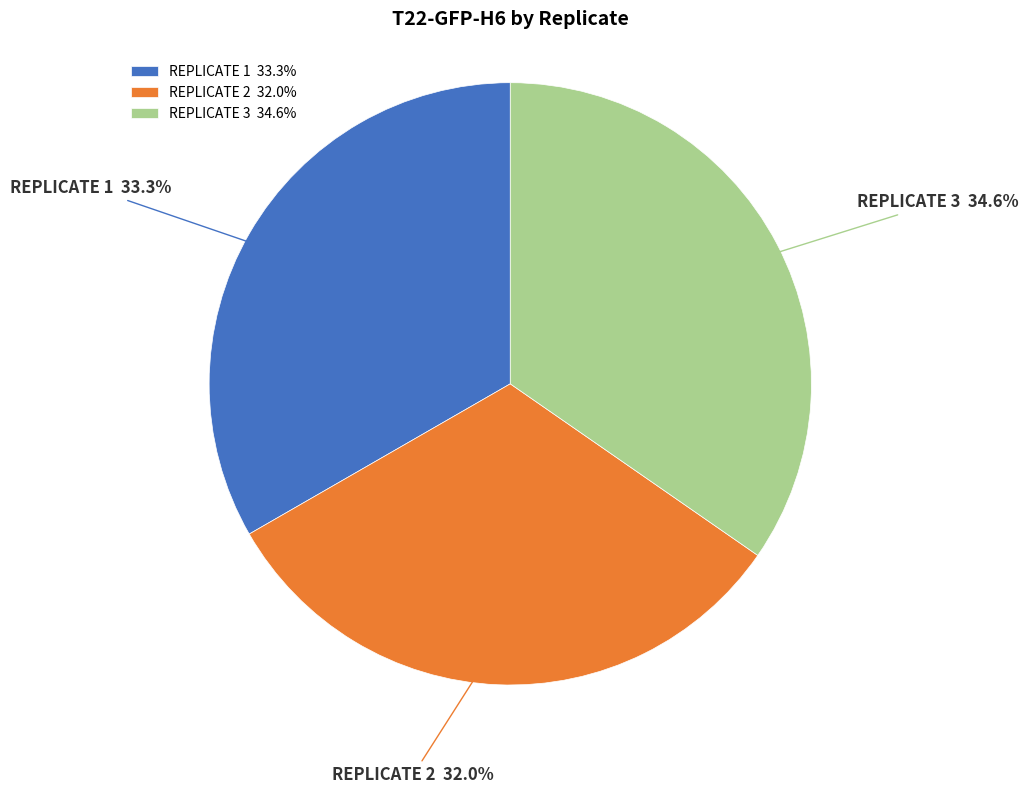

Does REPLICATE 2 account for over 50% of the chart?

No